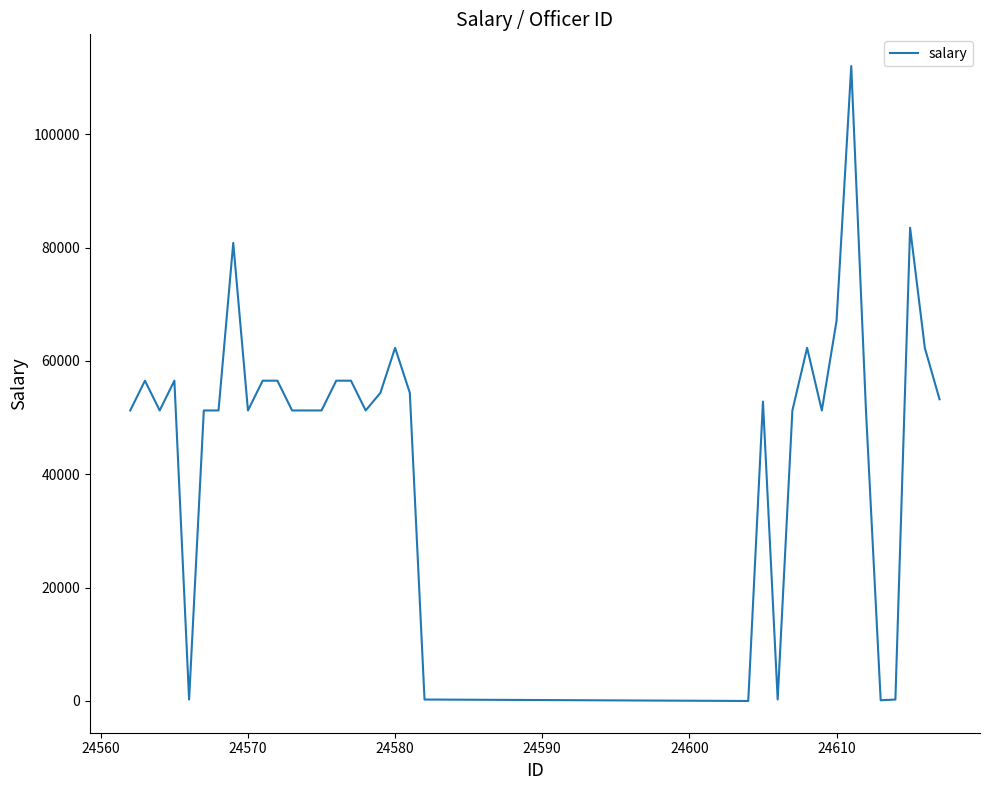

What is the difference between the maximum and minimum values?

112016.1